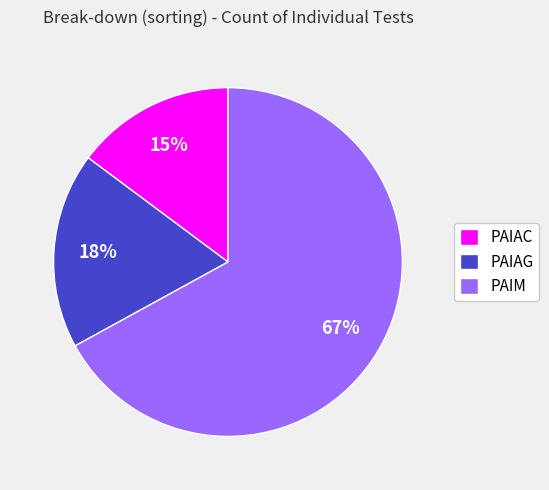

The PAIM slice represents 73% of the pie. True or false?

False